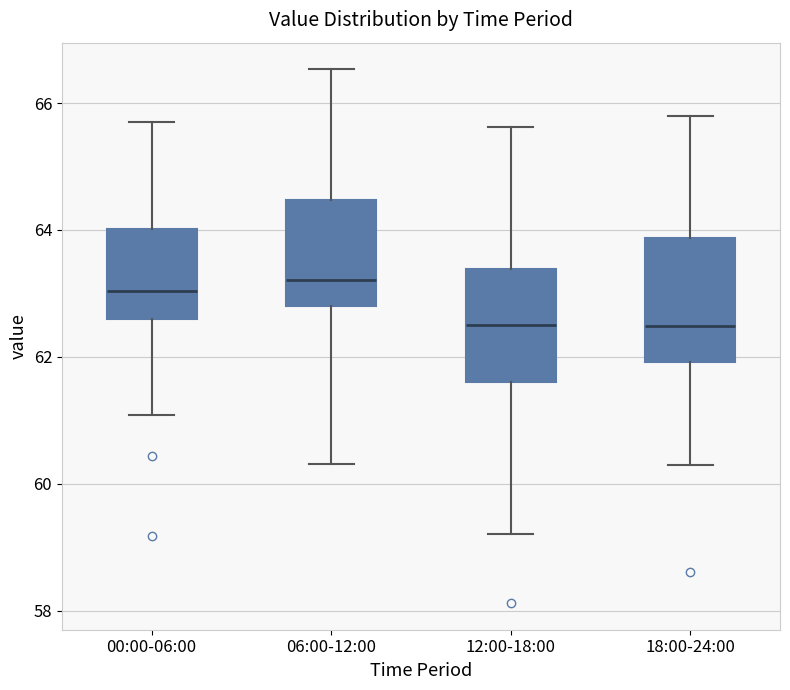

Reading left to right, transcribe this box plot: for each box, give where its median line is, the range the box spans, and where its two whiskers end, as read against the y-axis. The values are not printed on the chart, so give them approximately, as read against the axis.

00:00-06:00: median 63.0, box 62.6 to 64.0, whiskers 61.0 to 65.8
06:00-12:00: median 63.2, box 62.8 to 64.4, whiskers 60.4 to 66.6
12:00-18:00: median 62.6, box 61.6 to 63.4, whiskers 59.2 to 65.6
18:00-24:00: median 62.4, box 62.0 to 63.8, whiskers 60.2 to 65.8